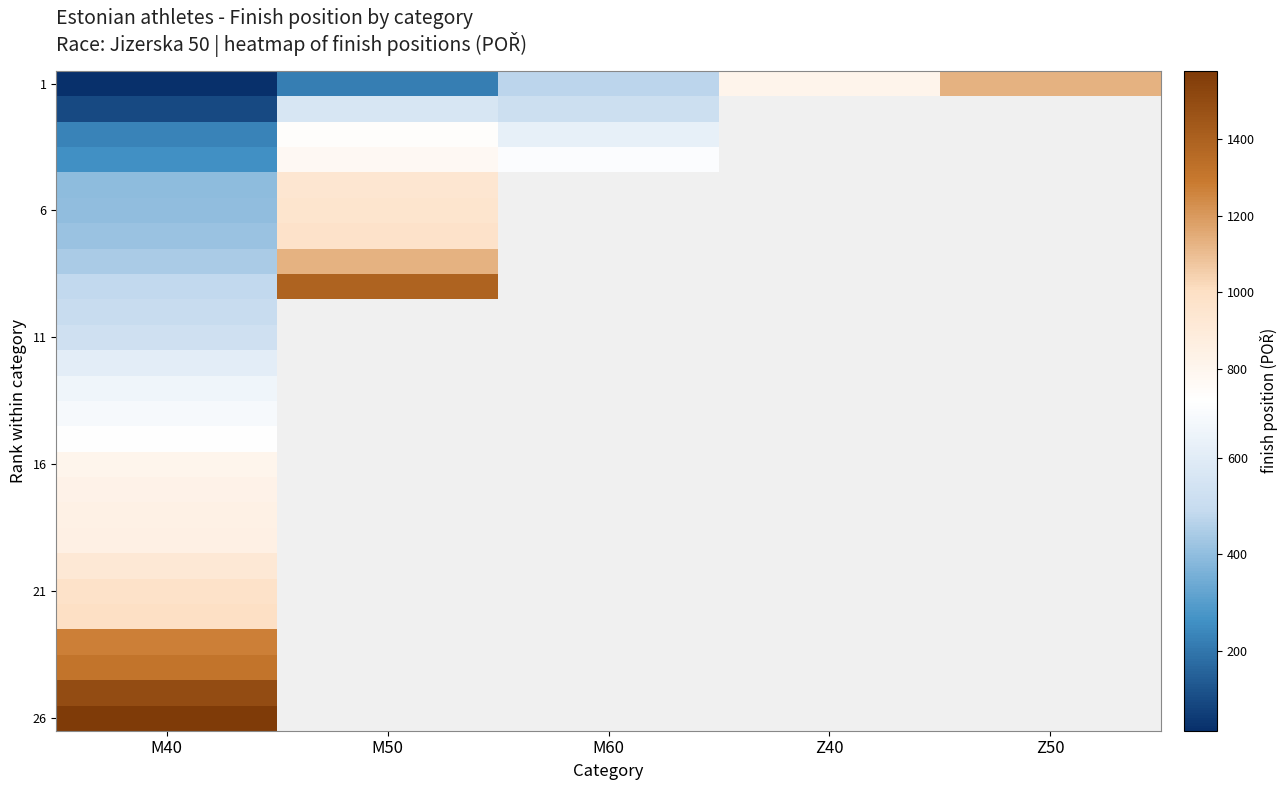

What is the difference between the maximum and minimum values in the 1 series?

1095.0